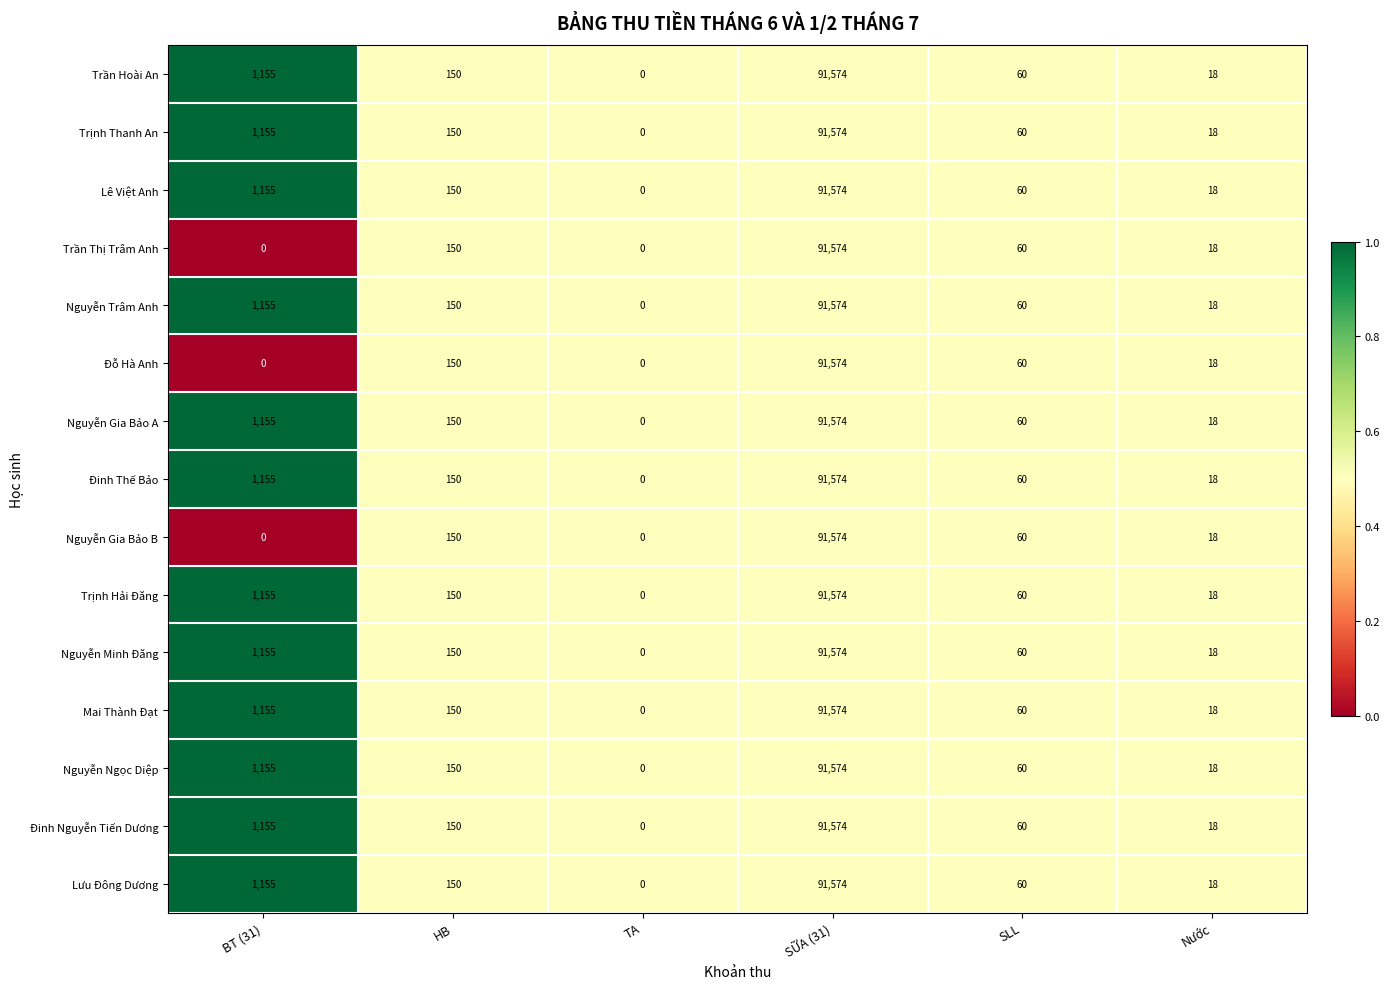

Which category has the highest value across all series?

SỮA (31)